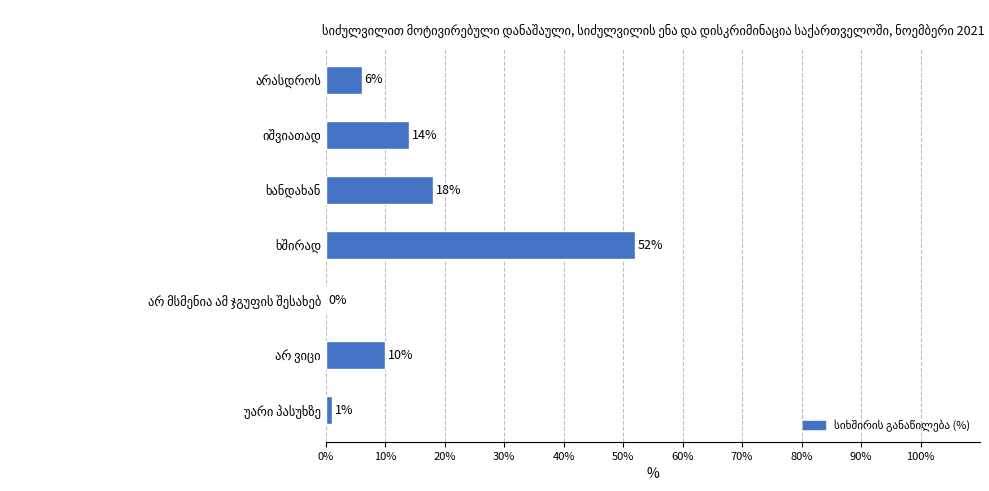

How many values are above zero?

6